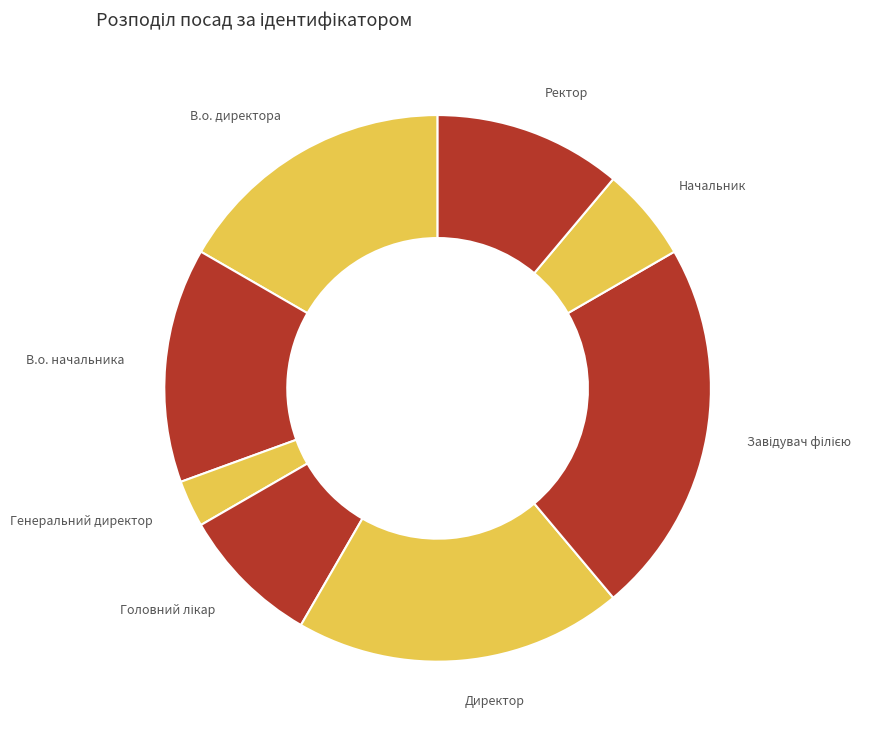

Is there any slice that represents more than half of the pie?

No